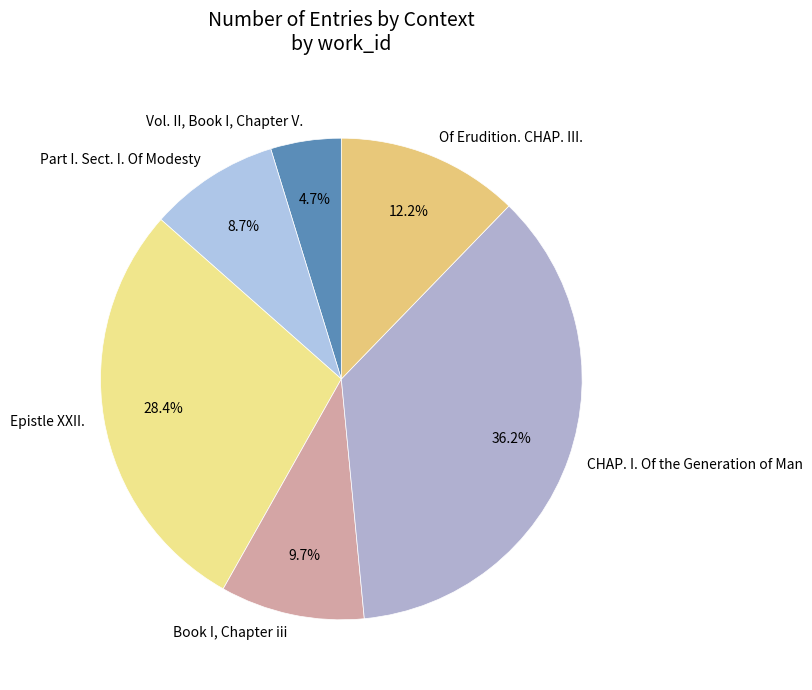

Which has a higher value, Book I, Chapter iii or Vol. II, Book I, Chapter V.?

Book I, Chapter iii